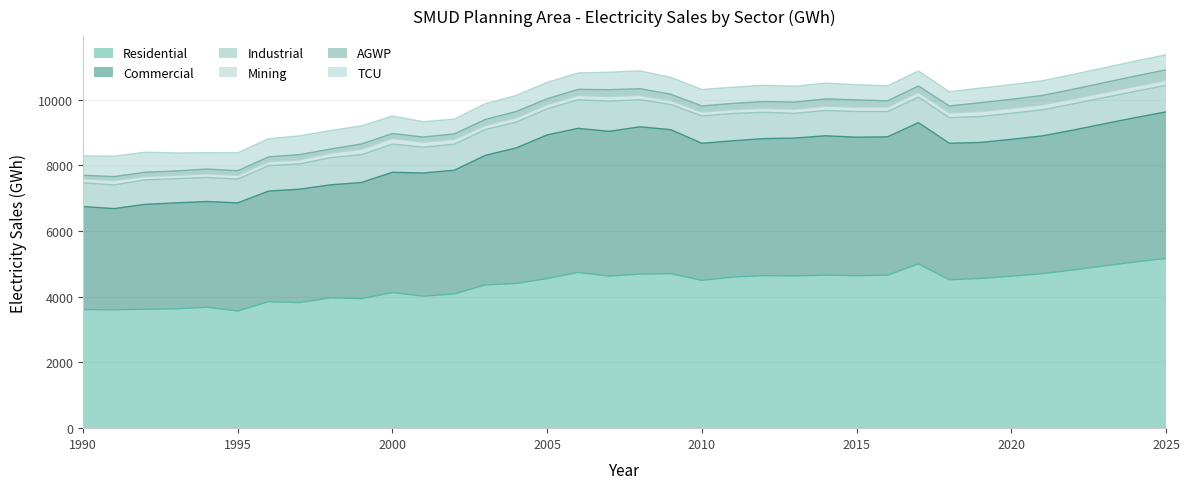

Does the chart have visible grid lines?

Yes